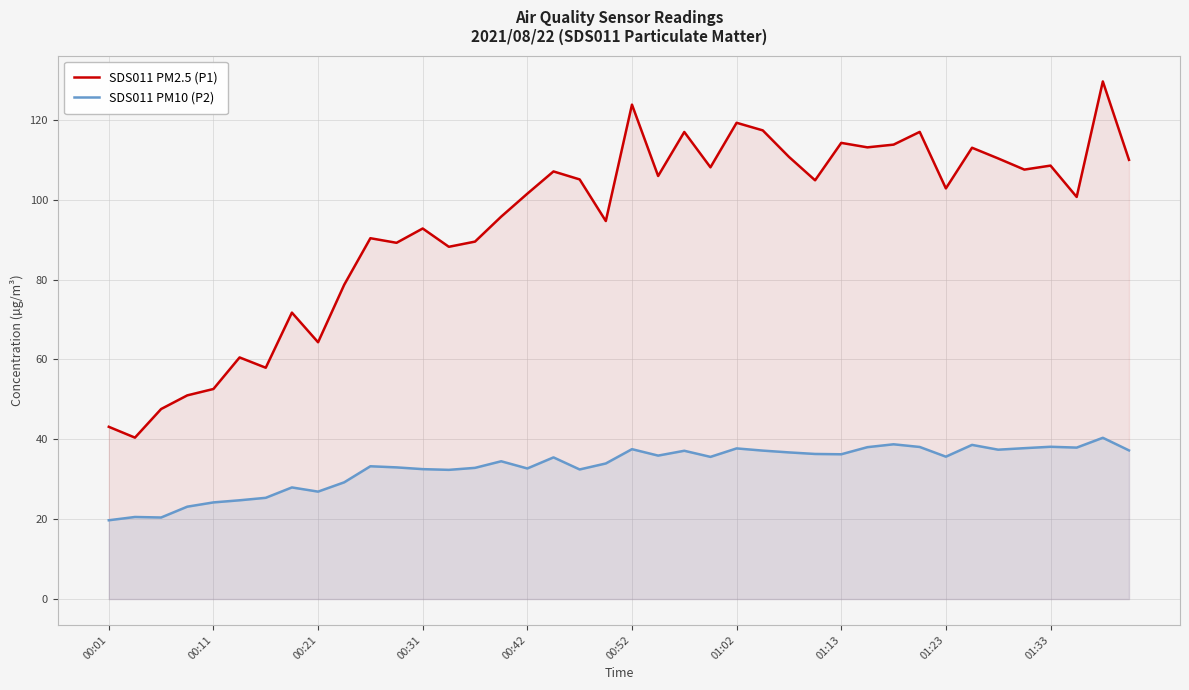

How many values in the SDS011 PM10 (P2) series exceed 35?

21